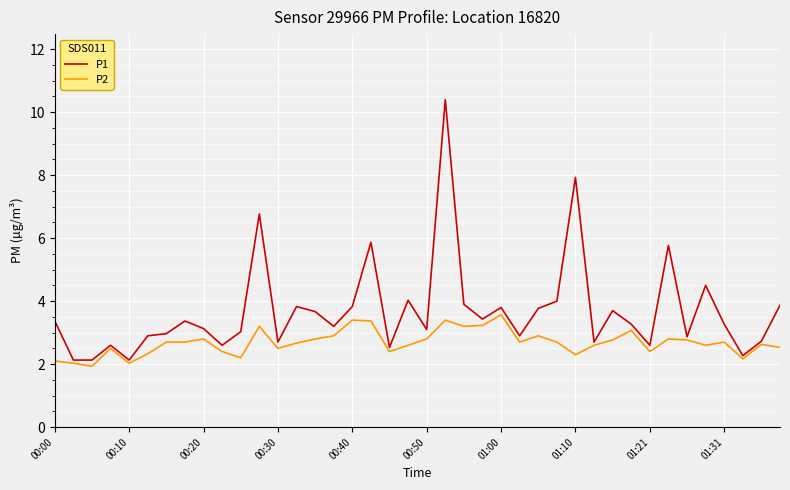

Is this an area chart (filled region under the line)?

No